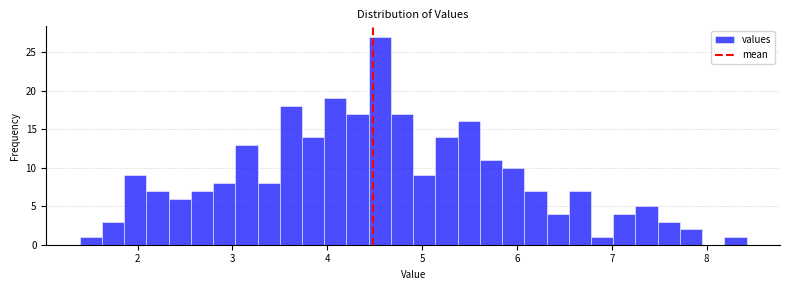

Around what value on the x-axis is the tallest bar? Give the approximate position of its centre, as read against the axis.

4.6